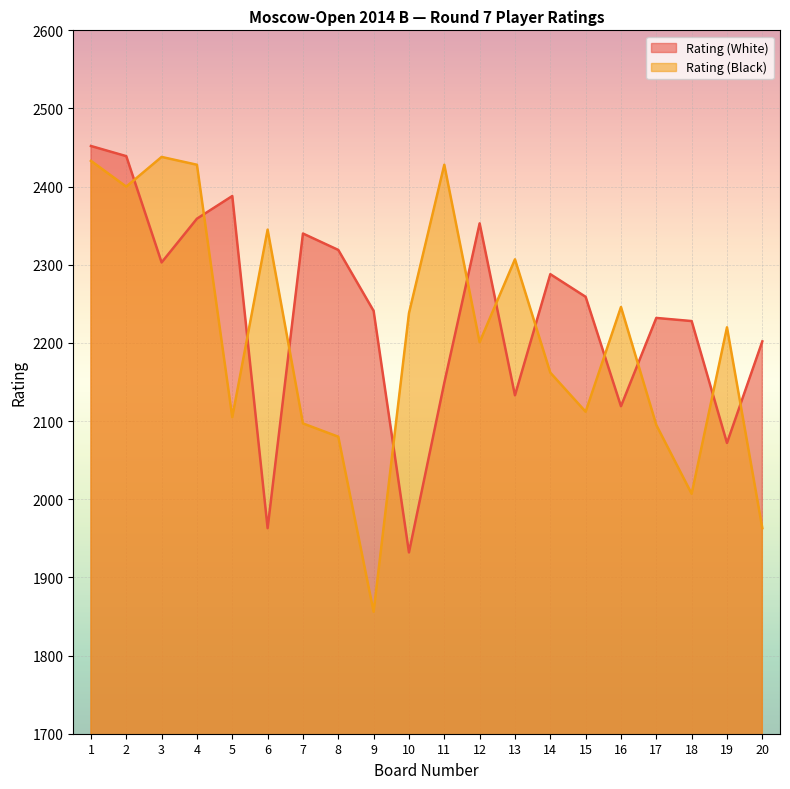

In Rating (Black), how many points are lower than both neighbors (excluding endpoints)?

6